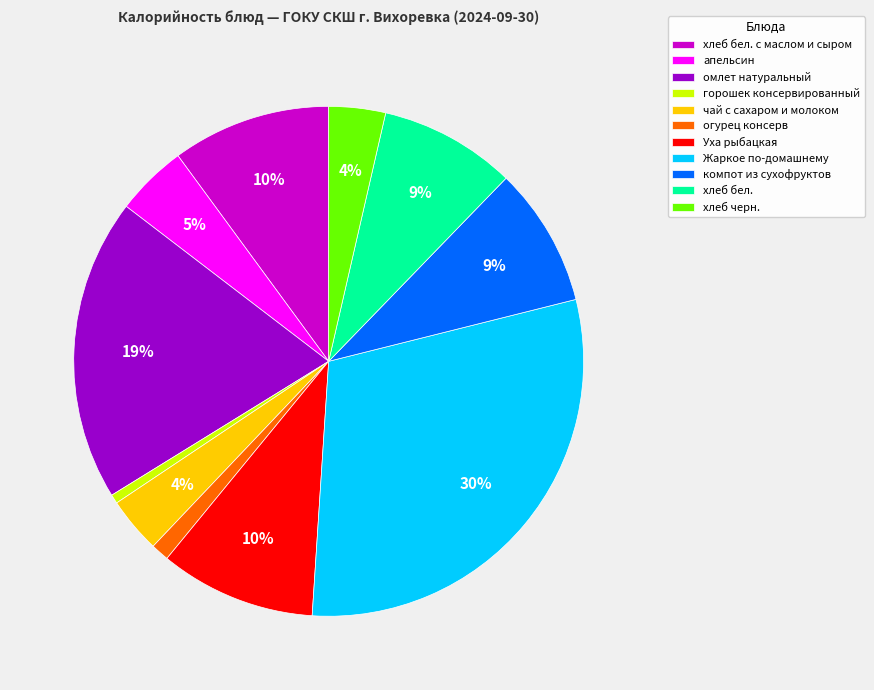

To the nearest percent, what is the difference between the хлеб черн. and апельсин slice percentages?

1%